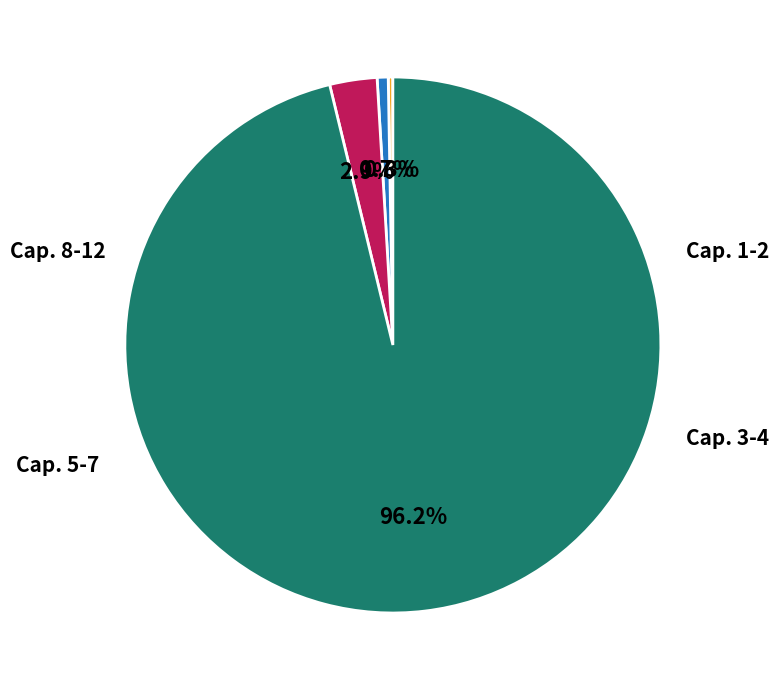

Does any single category account for the majority?

Yes